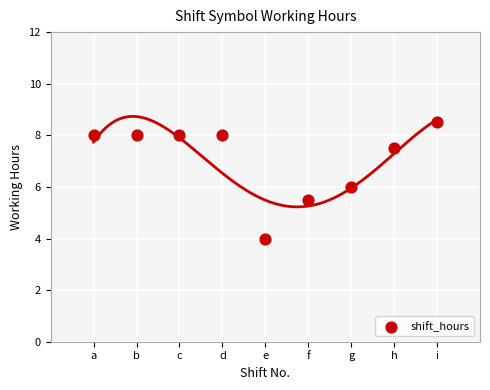

What is the average X value?

5.0